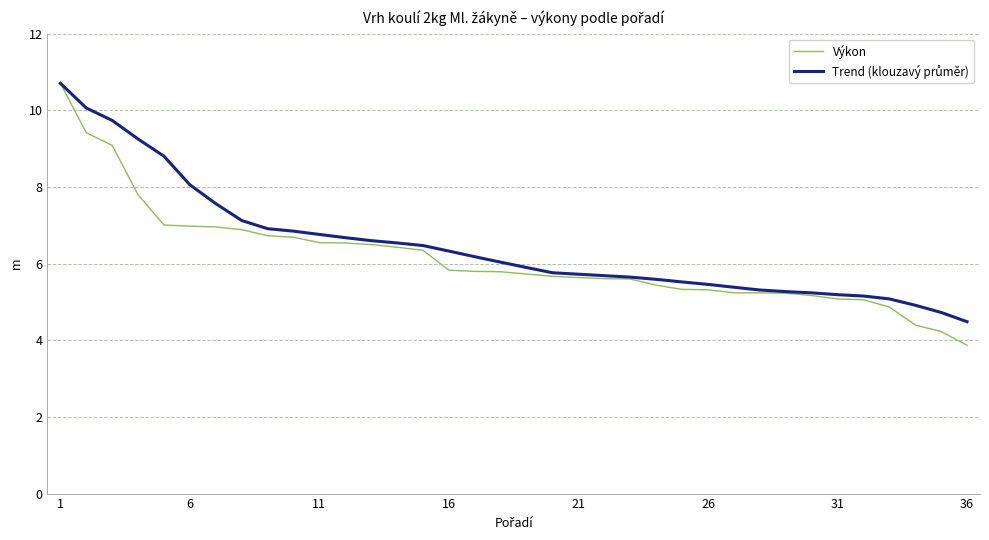

What is the minimum value for Výkon?

3.9